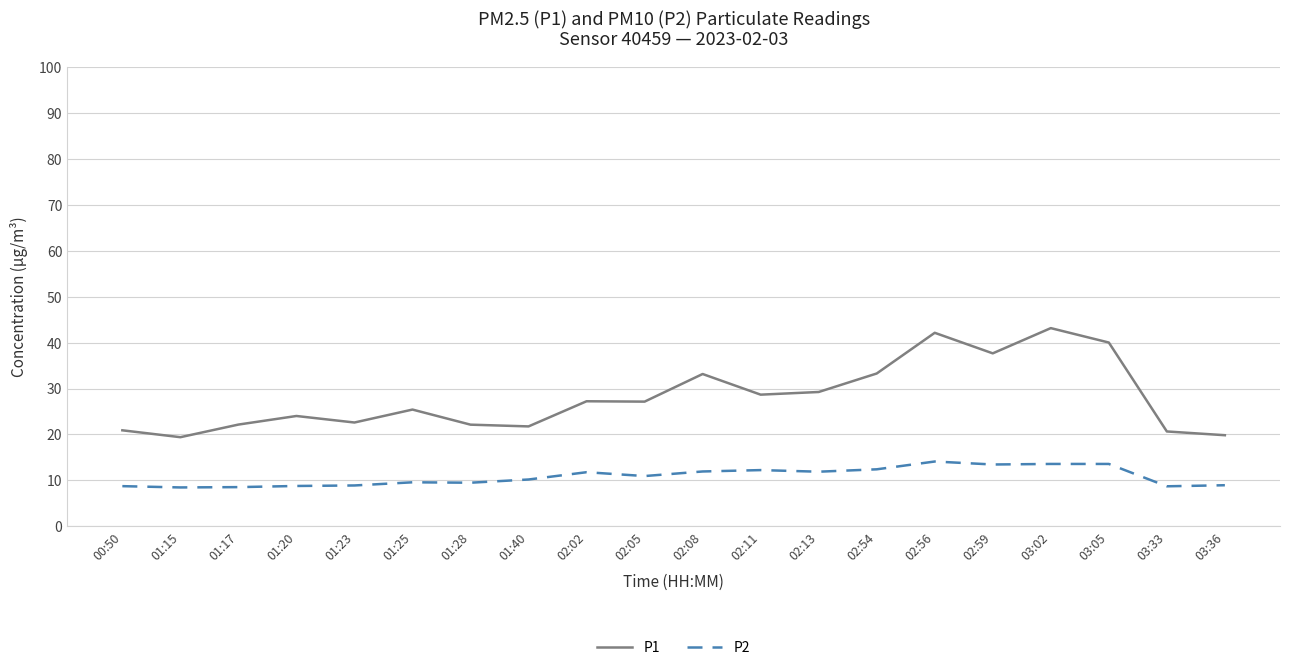

Which series has the widest spread of values?

P1